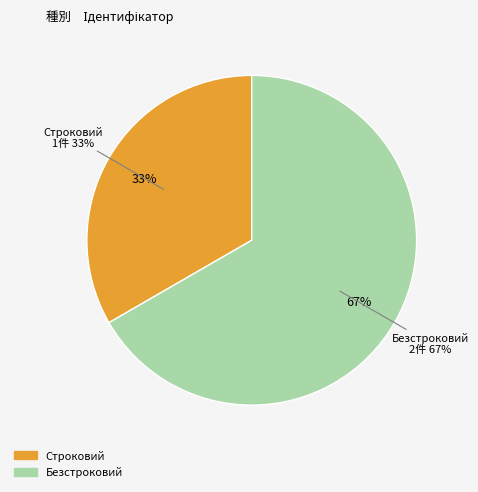

To the nearest percent, what percentage of the pie is Строковий?

33%